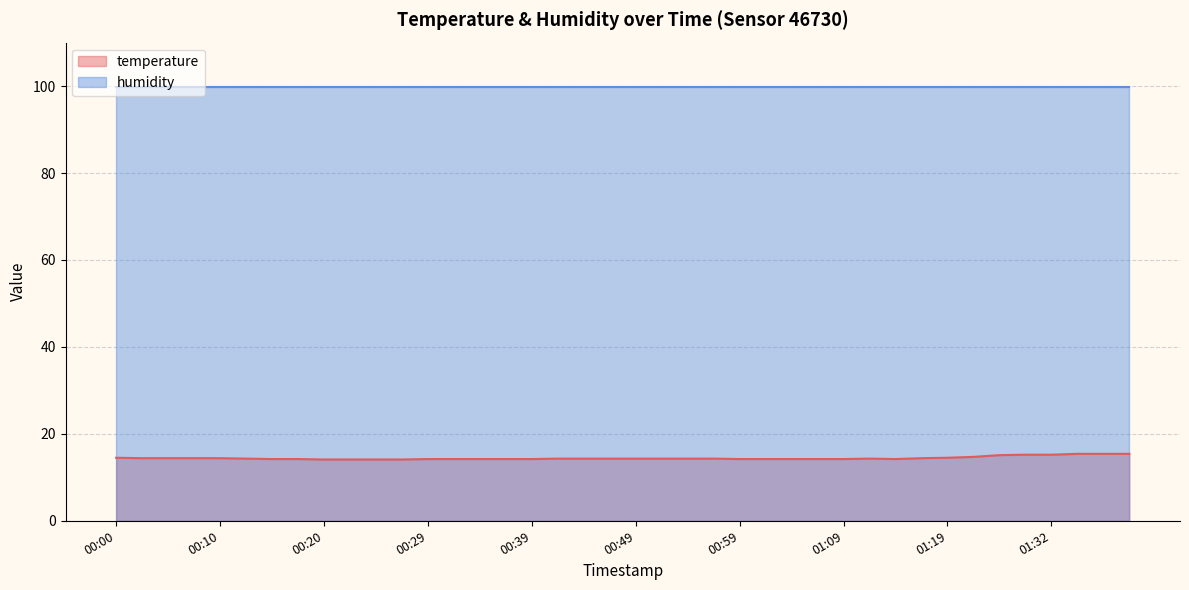

How many categories are shown in the chart?

40